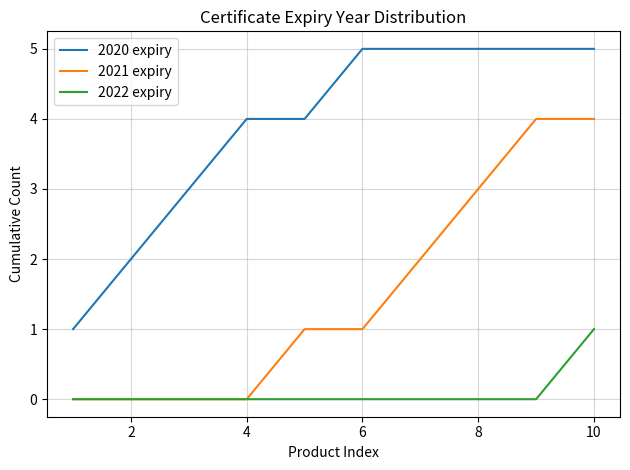

Which series has the largest total across all categories?

2020 expiry